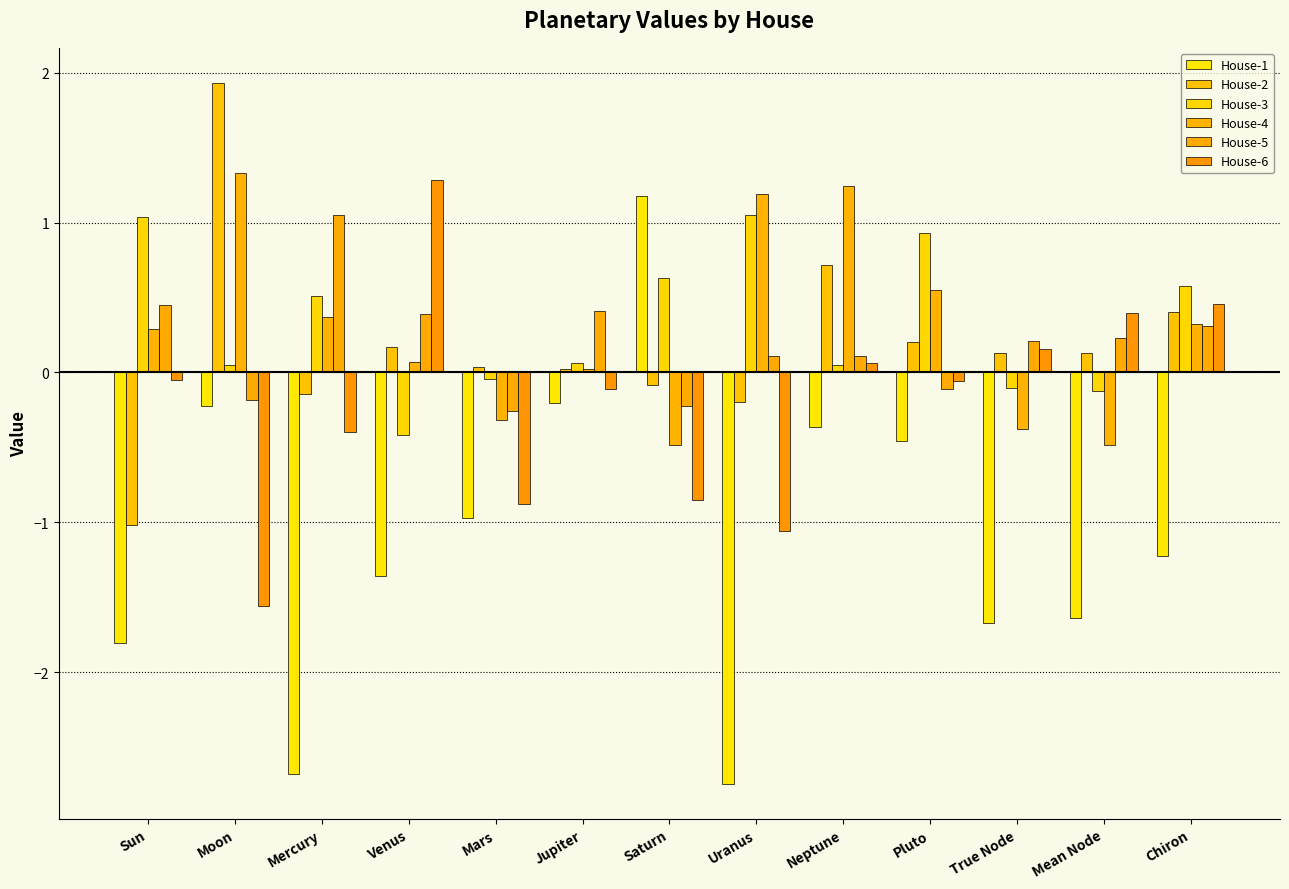

What is the spread (max minus min) of values at Jupiter?

0.6